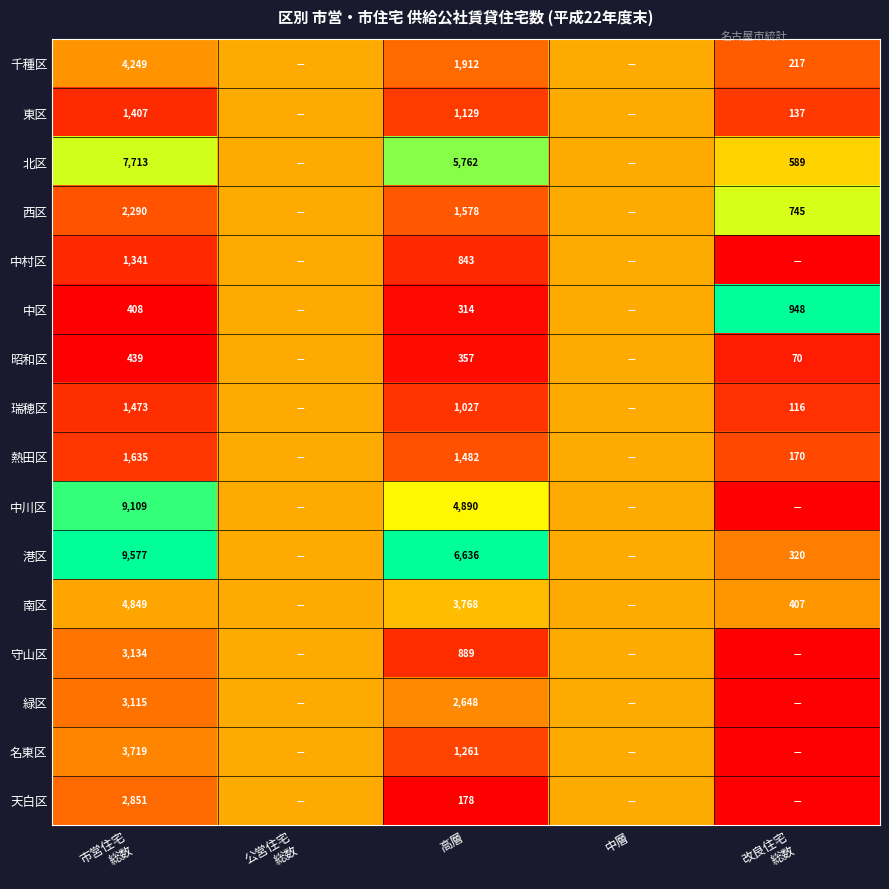

Which series has the largest total across all categories?

港区